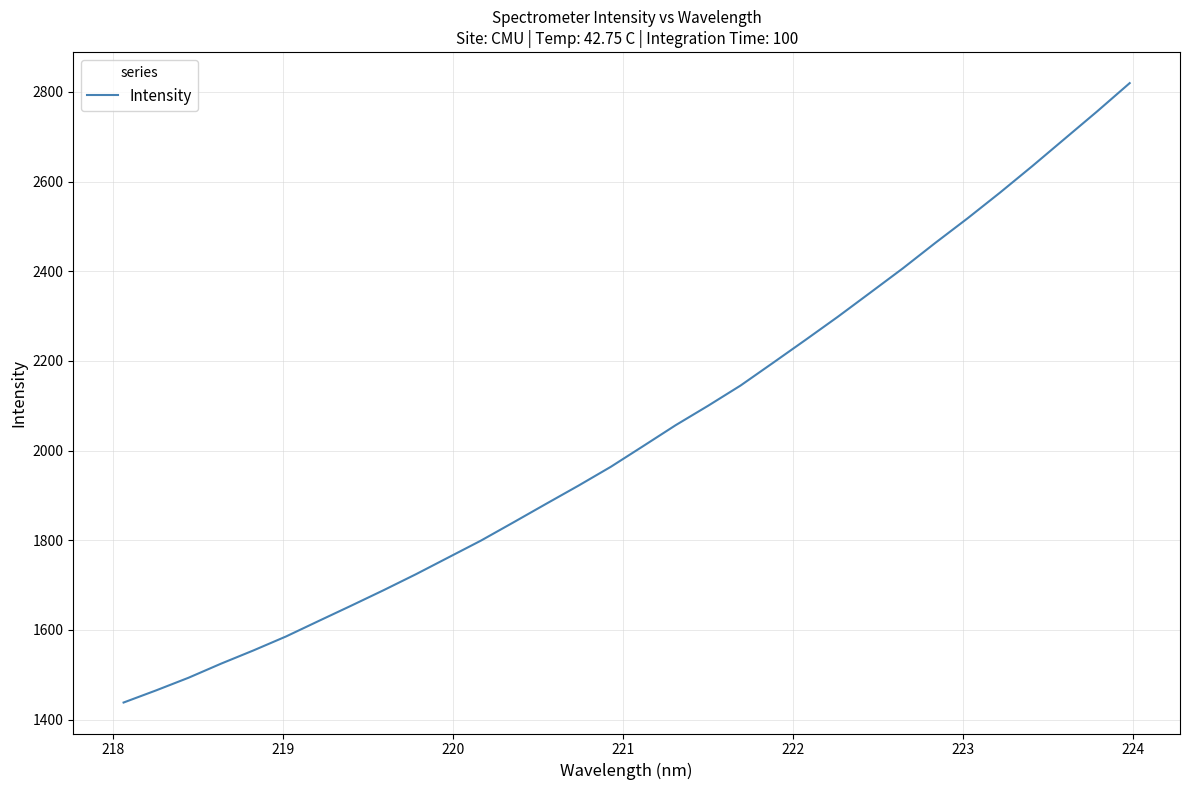

True or false: the data has more than 1 interior local peaks.

False